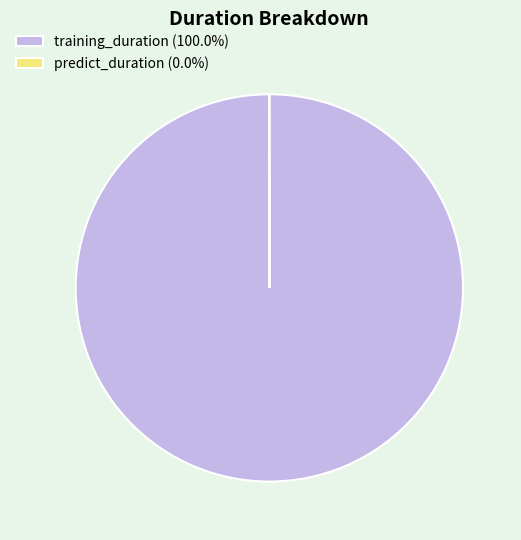

Is there any slice that represents more than half of the pie?

Yes